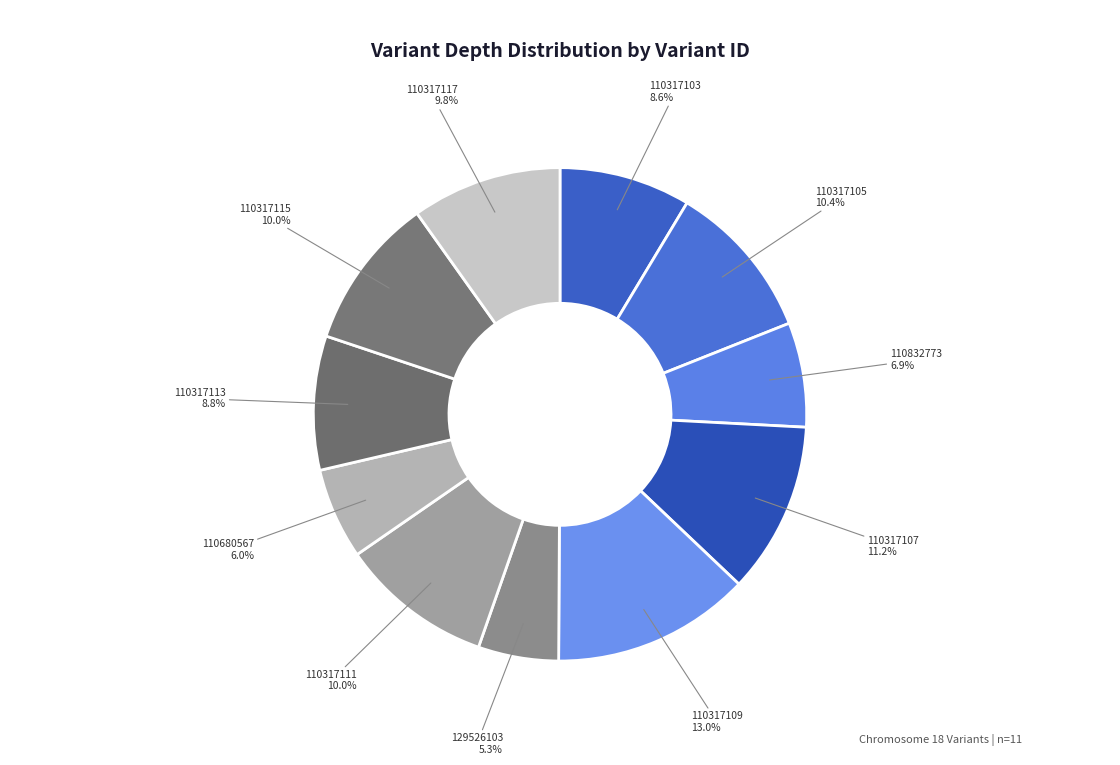

What percentage is NOT represented by 110317117?

90.2%